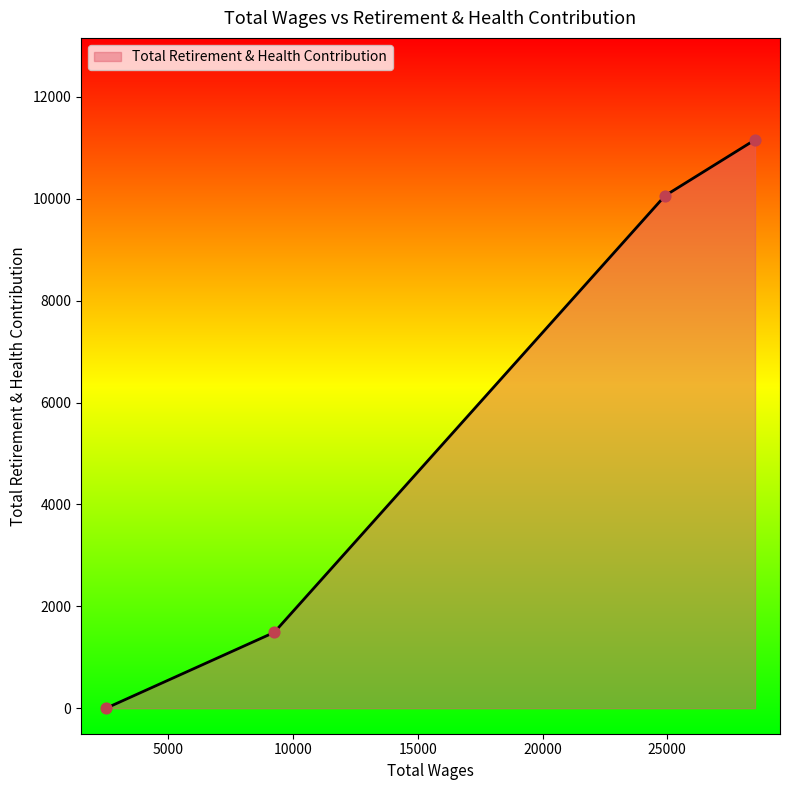

True or false: there are more than 0 points higher than both neighbors.

False